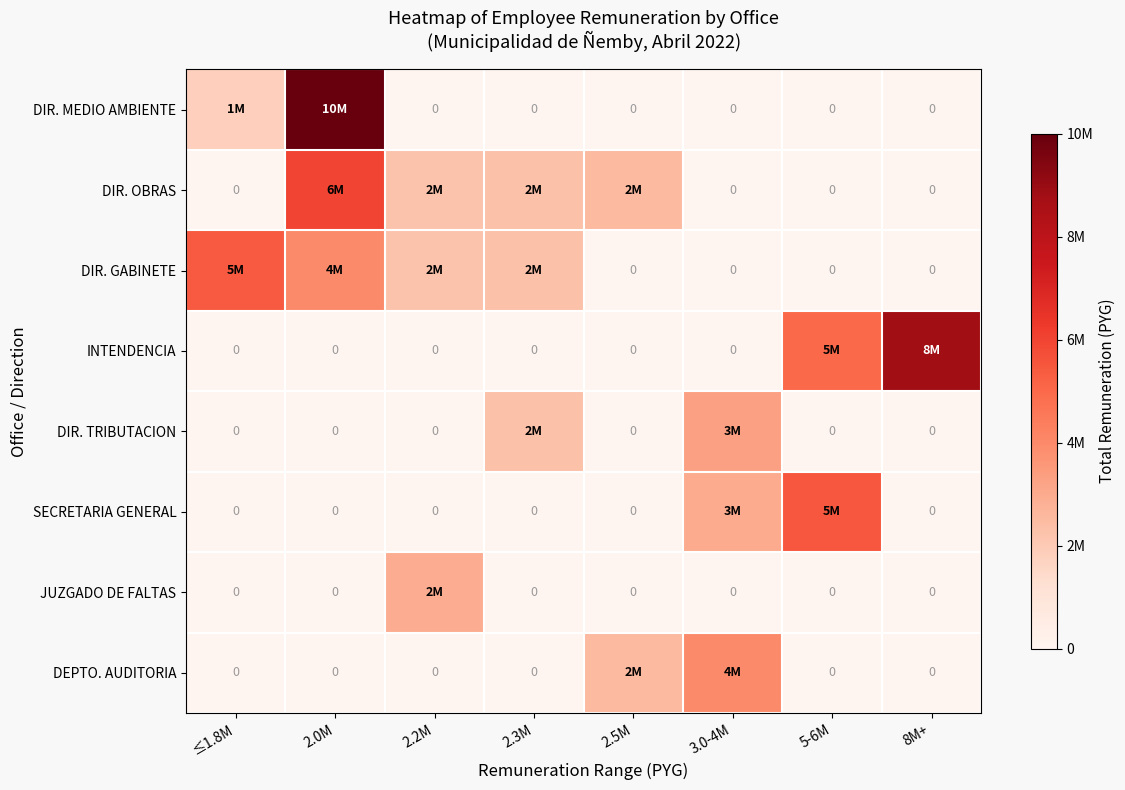

The value of DIR. MEDIO AMBIENTE at 8M+ is 5263196. True or false?

False